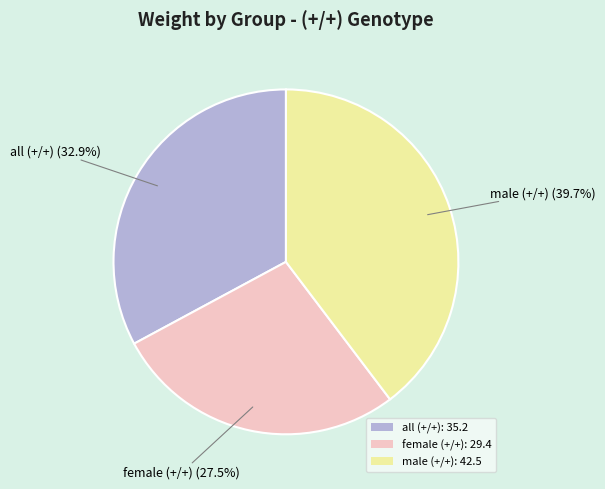

To the nearest percent, what portion does all (+/+) represent?

33%